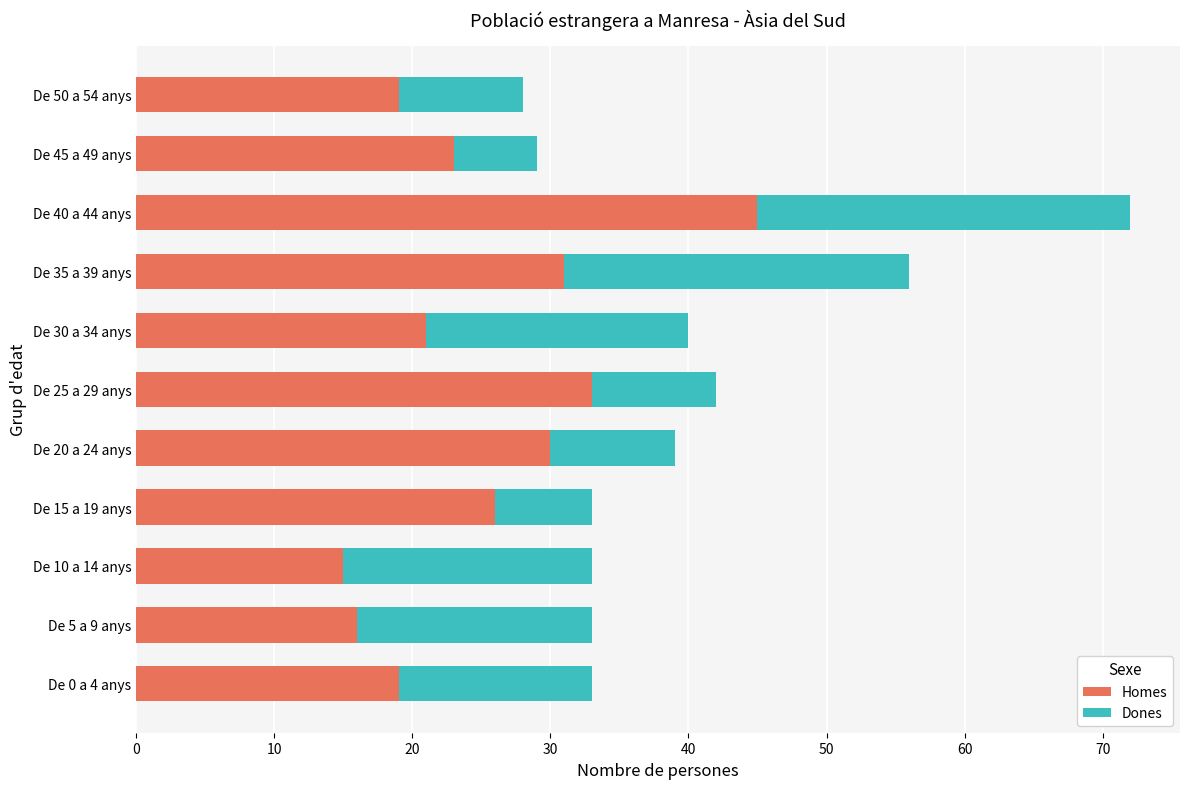

What is the total value across all series at De 35 a 39 anys?

56